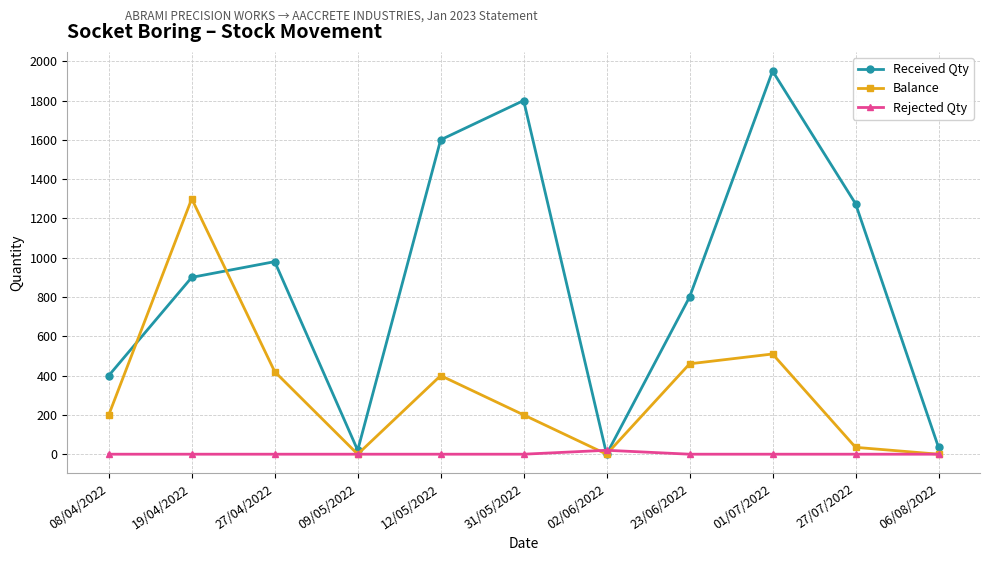

Rank the series at 27/04/2022 from highest to lowest value.

Received Qty, Balance, Rejected Qty